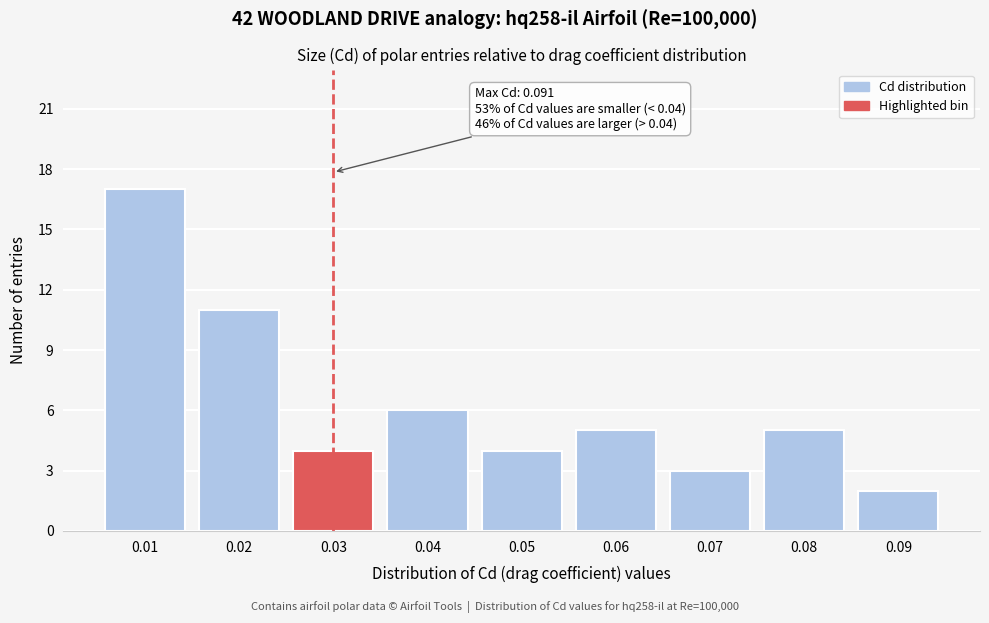

Reading left to right, list all the values displayed in this chart.

17	11	4	6	4	5	3	5	2